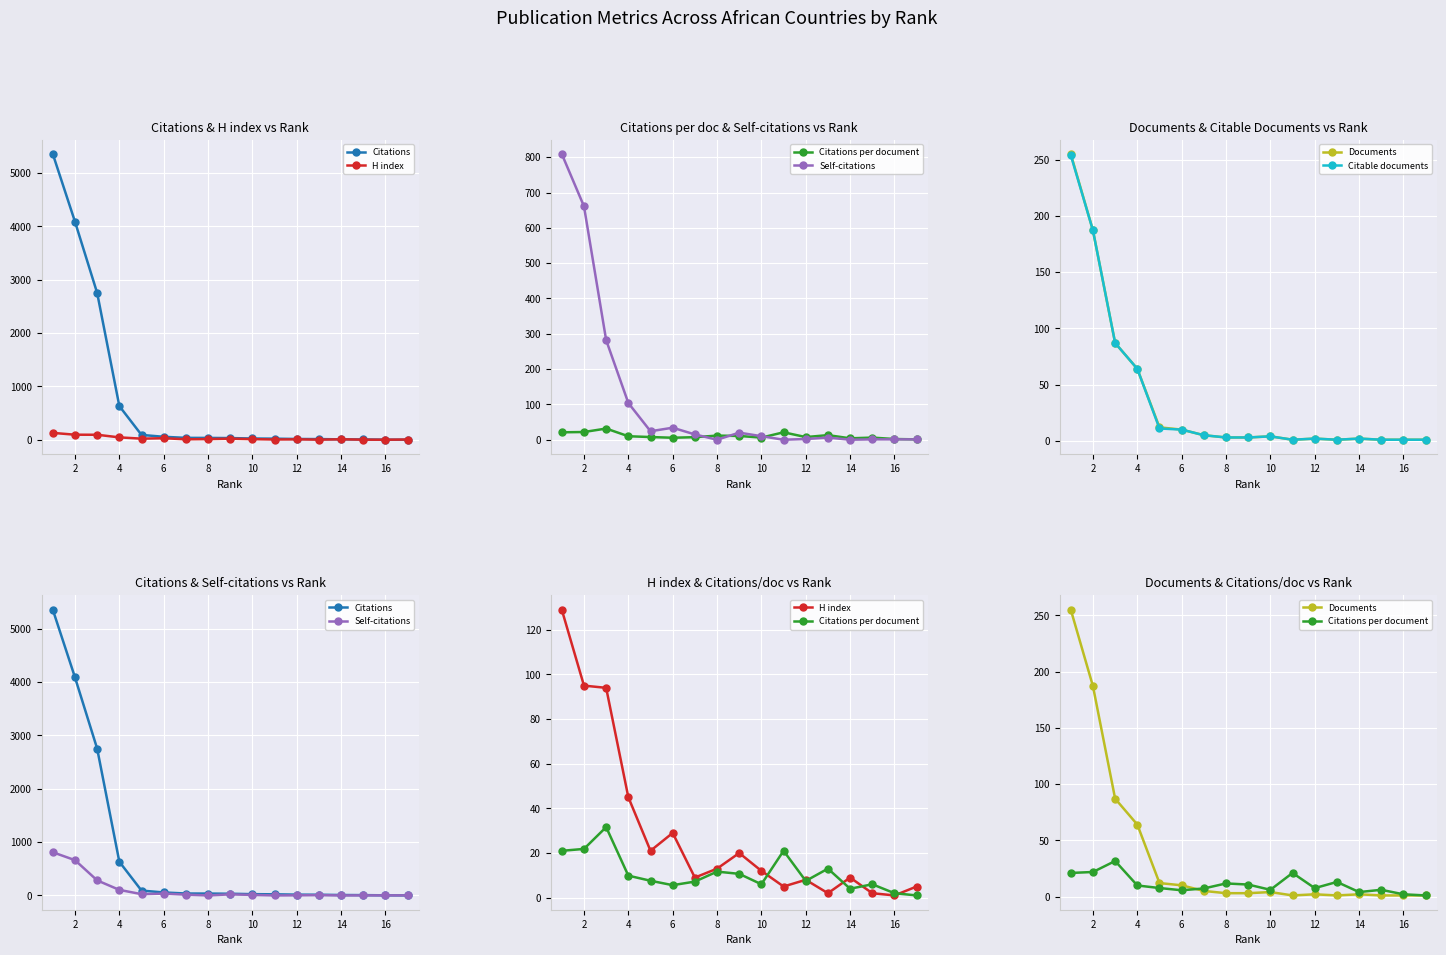

Which series has the widest spread of values?

Citations